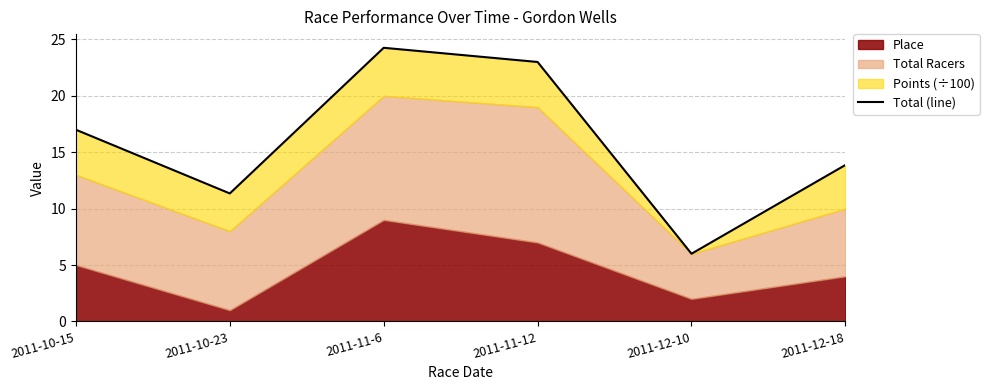

At which category does the data reach its first local peak?

2011-11-6